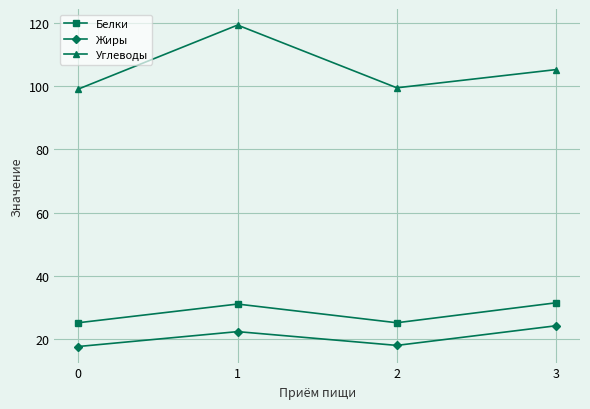

Rank the series at 3 from highest to lowest value.

Углеводы, Белки, Жиры